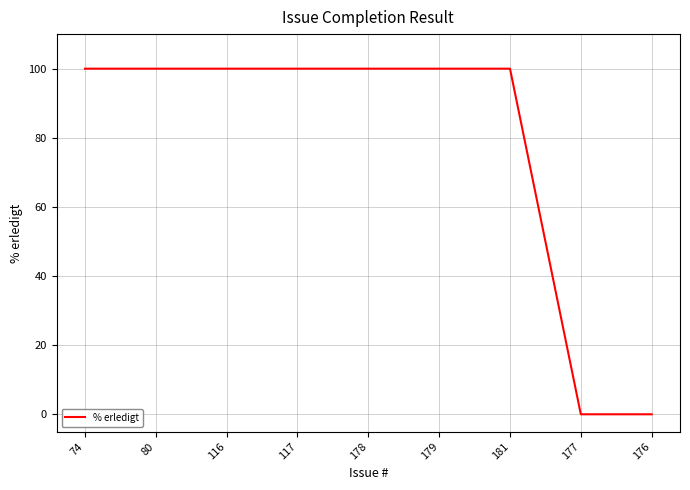

What is the ratio of the value at 178 to the value at 116?

1.0